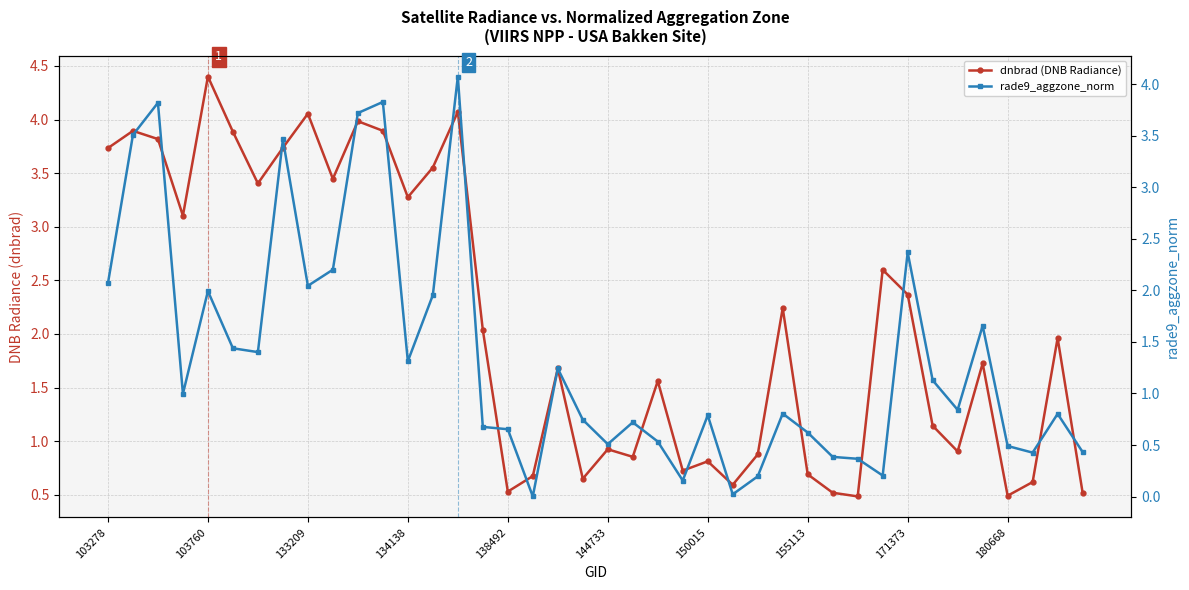

True or false: rade9_aggzone_norm and dnbrad (DNB Radiance) intersect in this chart.

True